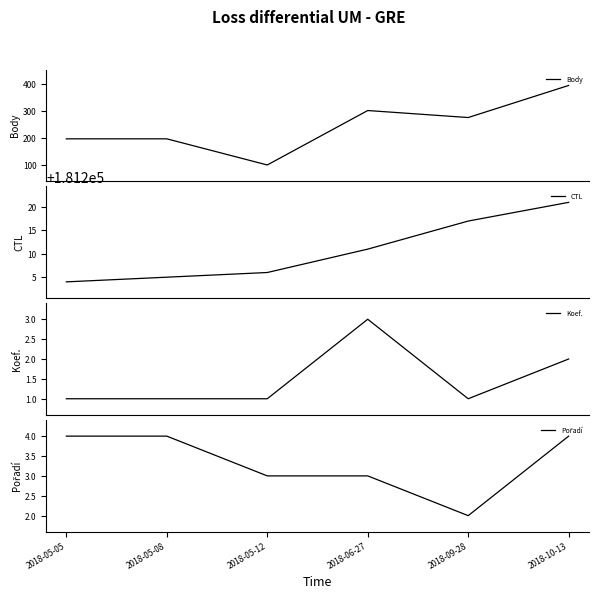

Does the chart have visible grid lines?

No